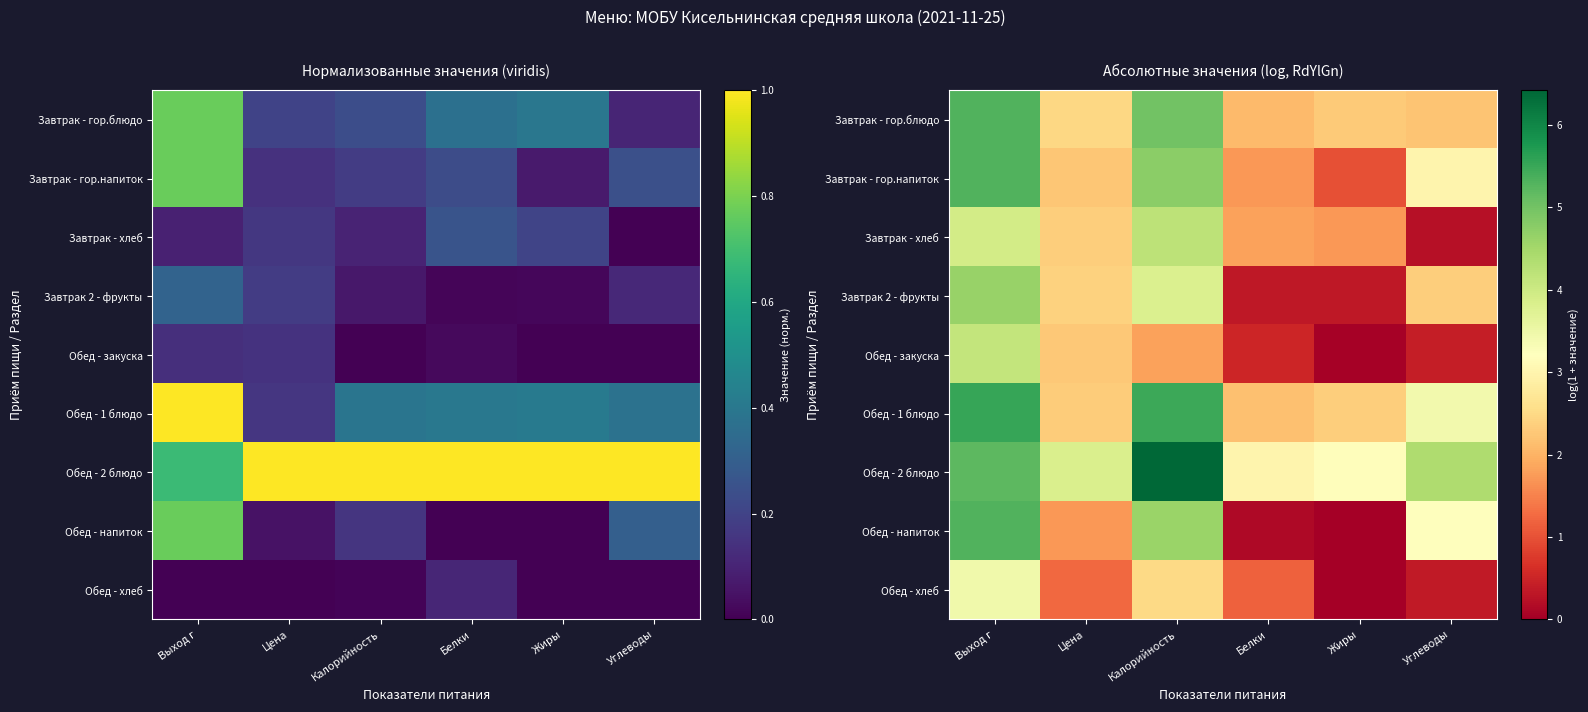

Is it true that Завтрак - гор.напиток equals 0.6 at Жиры?

False